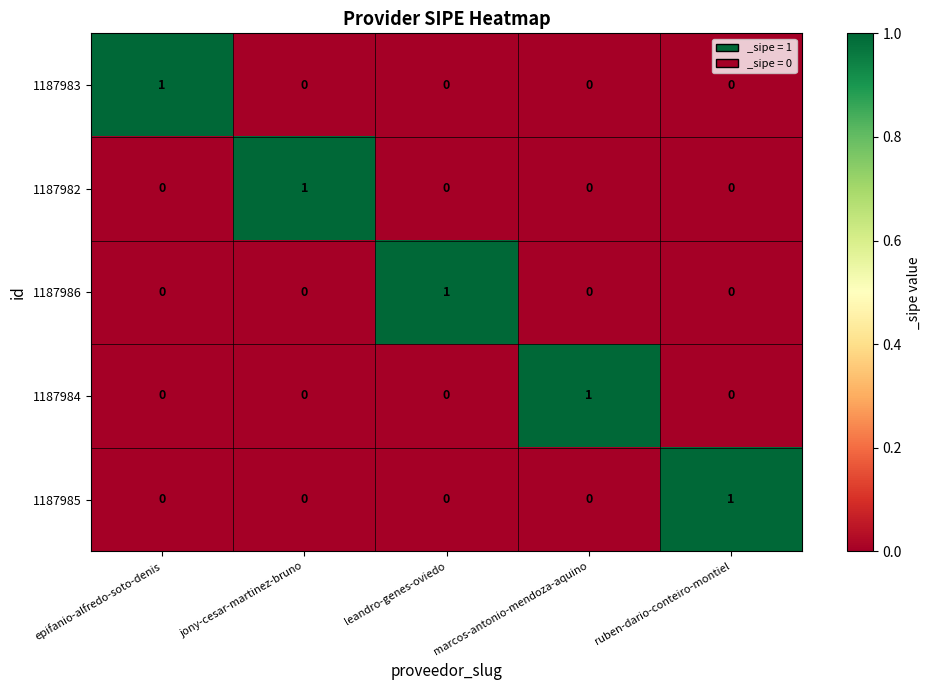

At which label does 1187982 reach its peak?

jony-cesar-martinez-bruno